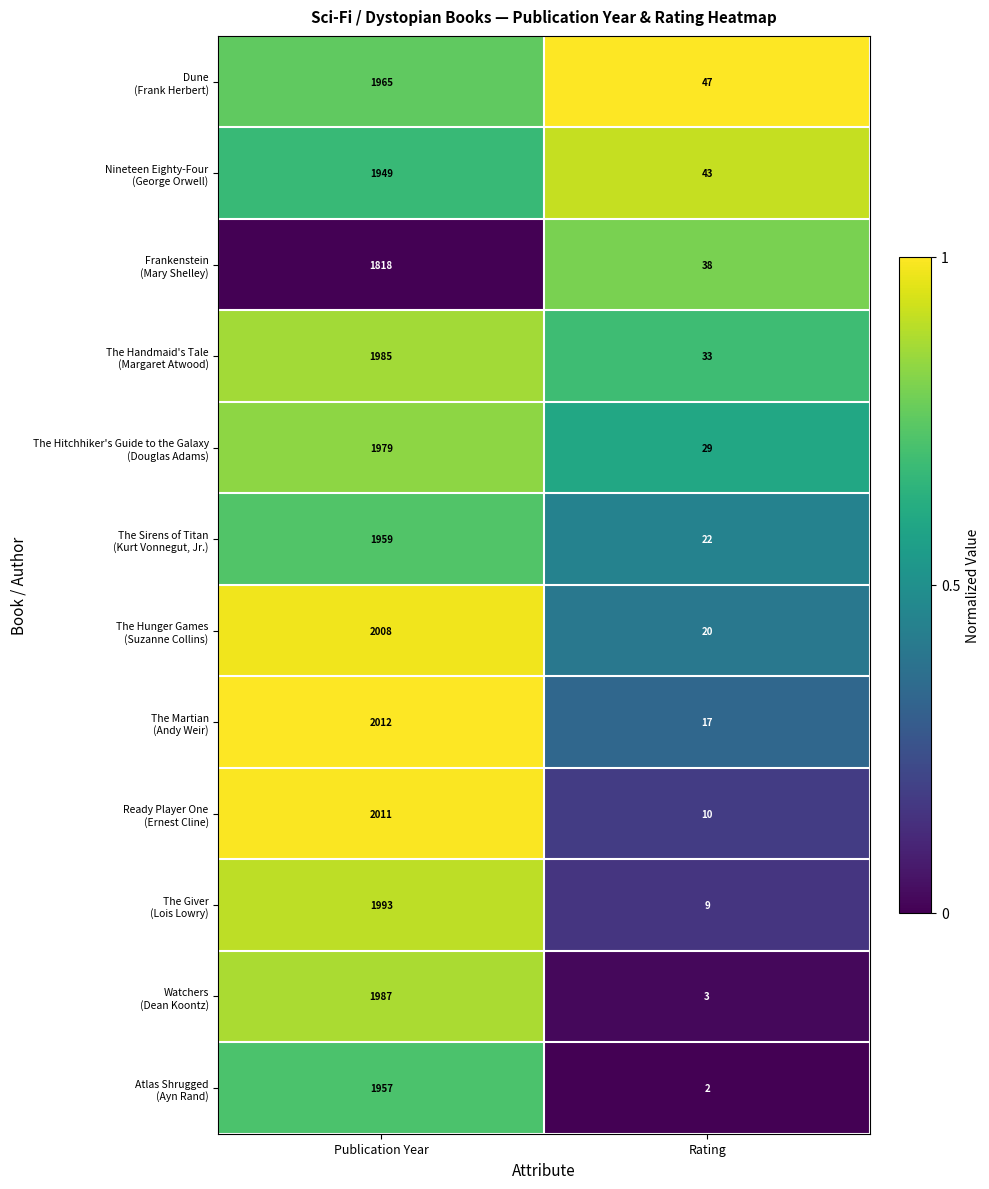

What is the total value across all series at Publication Year?

23623